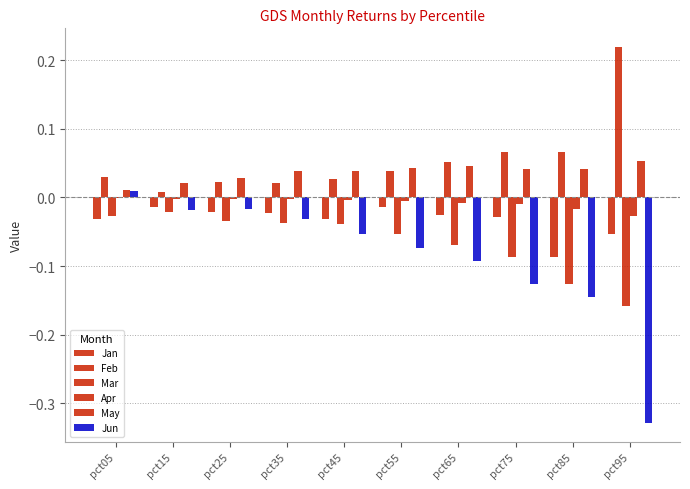

Reading left to right, transcribe all the data shown in this chart.

Jan: -0.0	-0.0	-0.0	-0.0	-0.0	-0.0	-0.0	-0.0	-0.1	-0.1
Feb: 0.0	0.0	0.0	0.0	0.0	0.0	0.1	0.1	0.1	0.2
Mar: -0.0	-0.0	-0.0	-0.0	-0.0	-0.1	-0.1	-0.1	-0.1	-0.2
Apr: -0.0	-0.0	-0.0	-0.0	-0.0	-0.0	-0.0	-0.0	-0.0	-0.0
May: 0.0	0.0	0.0	0.0	0.0	0.0	0.0	0.0	0.0	0.1
Jun: 0.0	-0.0	-0.0	-0.0	-0.1	-0.1	-0.1	-0.1	-0.1	-0.3